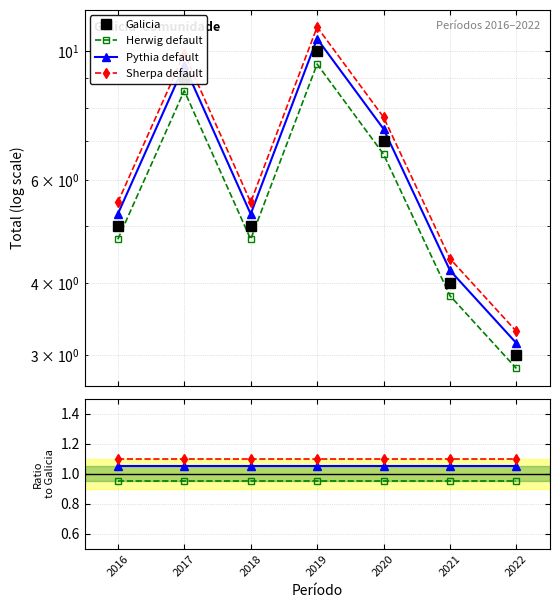

Is the value of Pythia default at 2016 greater than the value of Herwig default at 2018?

Yes